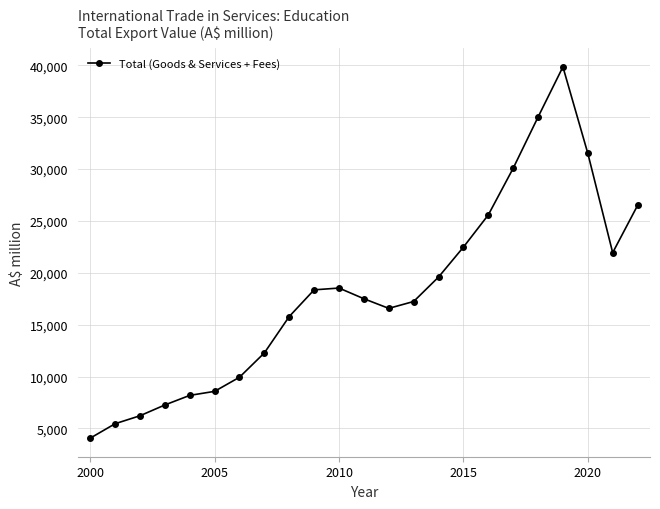

What is the value of the 11th point from the left?

18531